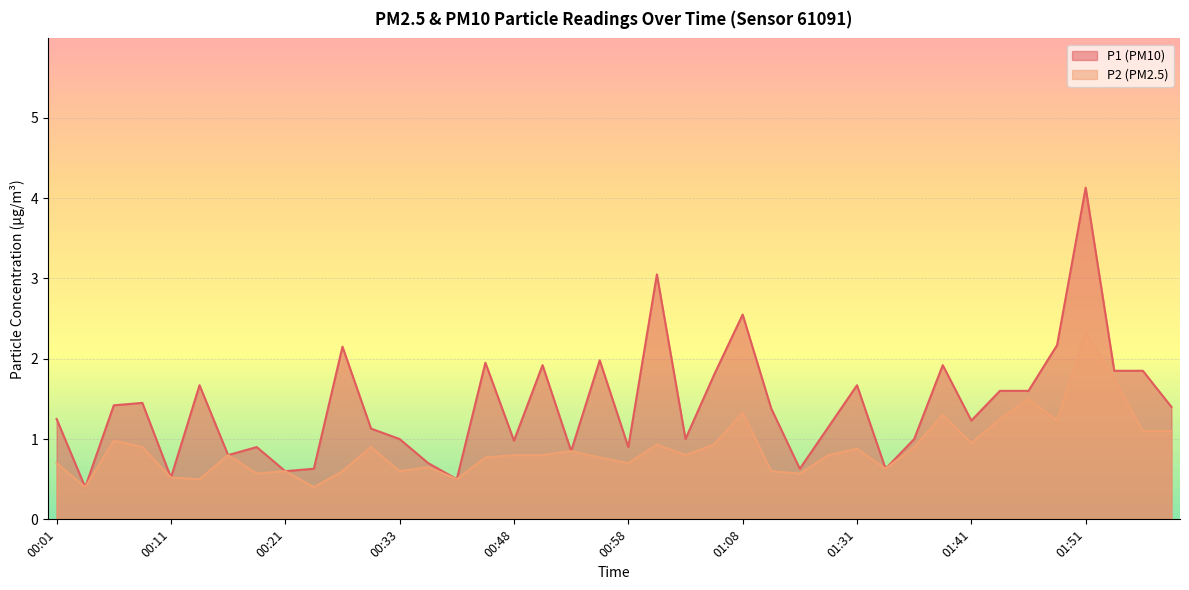

Which has a higher value, 00:40 or 00:21?

00:40